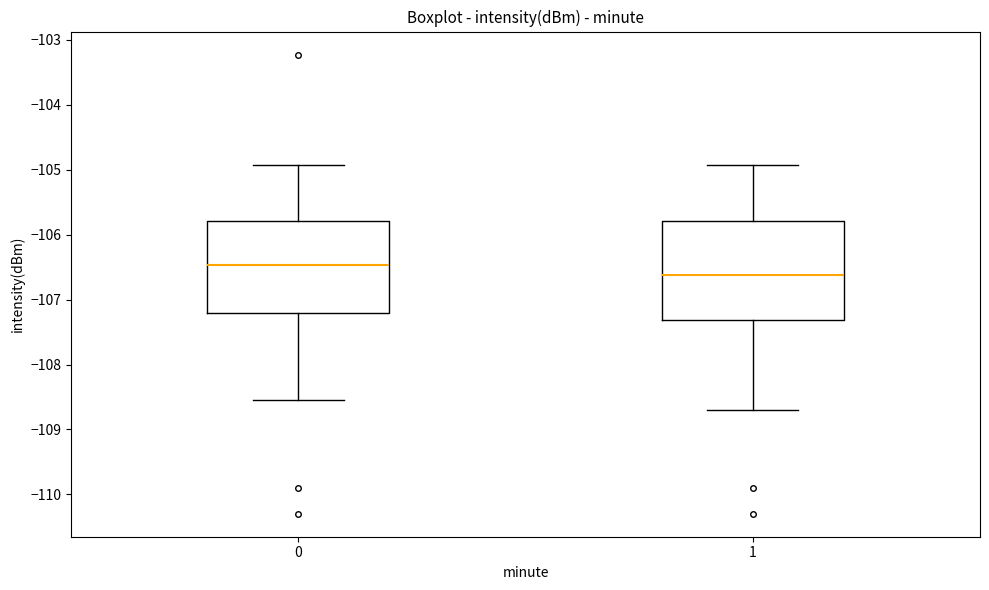

Reading left to right, read every box against the y-axis: the position of its median line, the range the box covers, and the ends of its whiskers. The values are not printed on the chart, so give them approximately, as read against the axis.

0: median -106.5, box -107.2 to -105.8, whiskers -108.6 to -104.9
1: median -106.6, box -107.3 to -105.8, whiskers -108.7 to -104.9